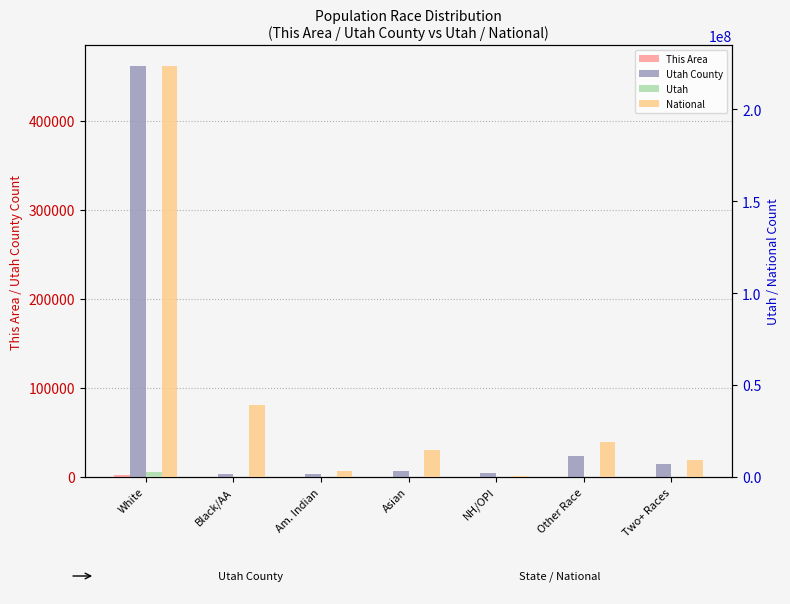

Which has a higher value, Am. Indian or Asian?

Asian